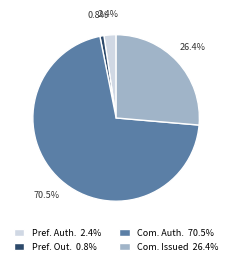

How much of the chart is everything except Pref. Auth. 2.4%?

97.6%